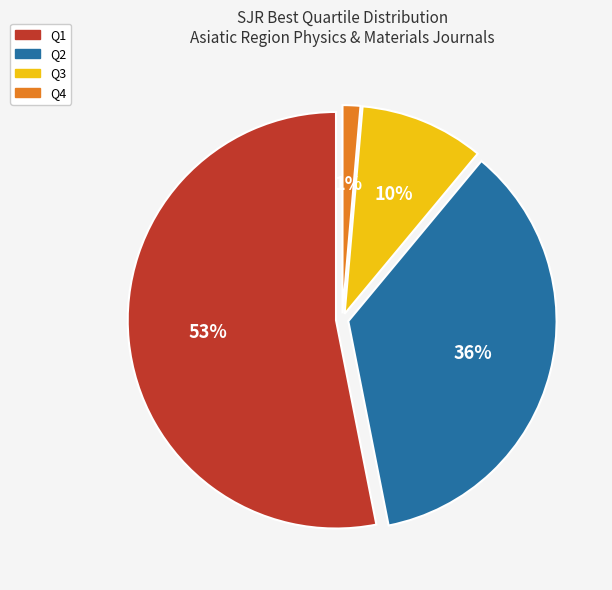

Which category accounts for the majority?

Q1